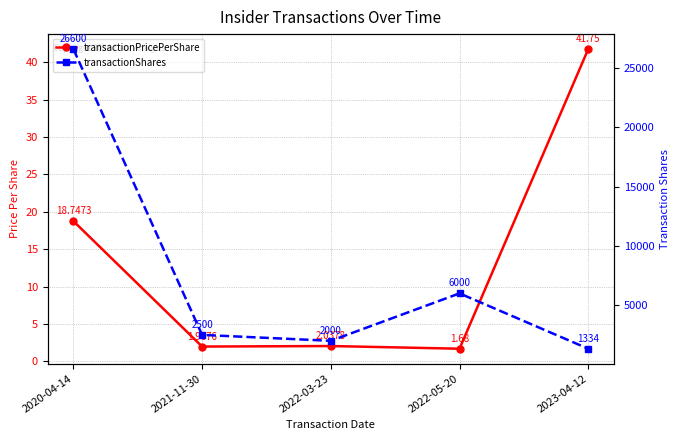

What is the value of the transactionPricePerShare point at the 4th from the left?

1.7